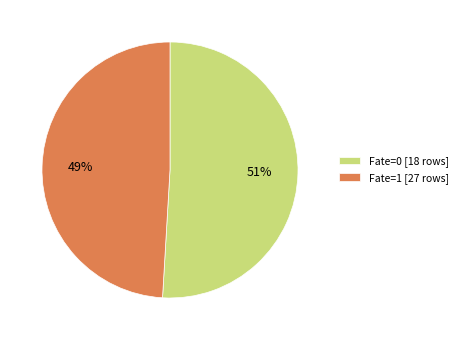

To the nearest percent, what is the average slice percentage?

50%